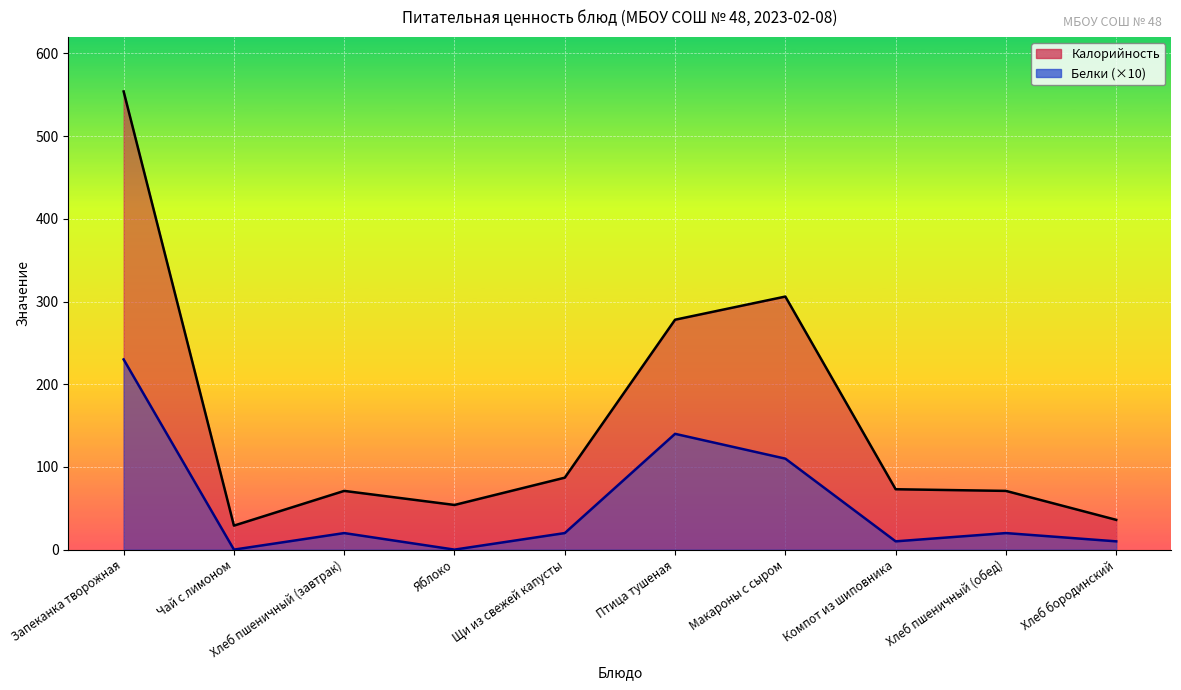

What position from the right is Запеканка творожная?

10